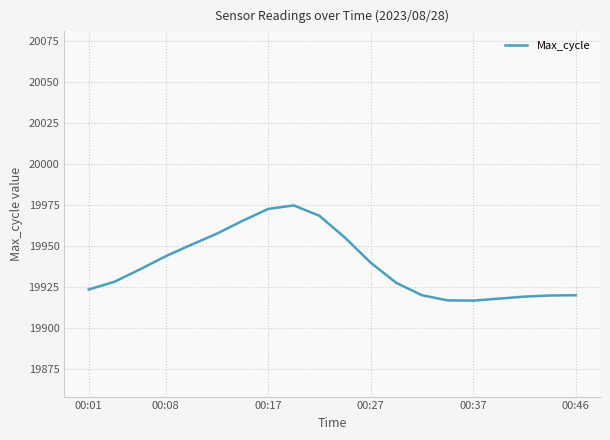

What is the smallest value displayed?

19916.6